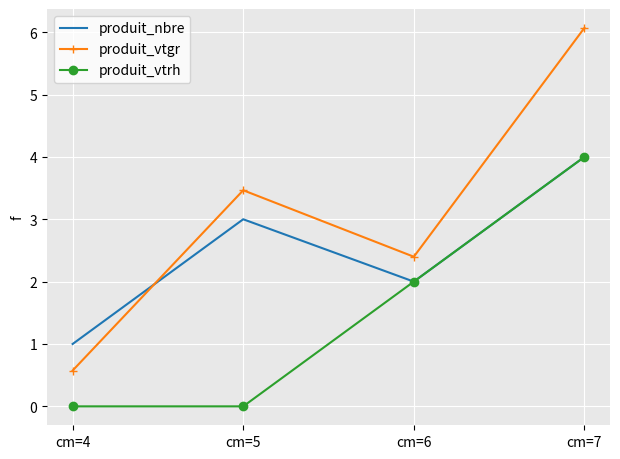

True or false: produit_vtgr and produit_vtrh intersect in this chart.

False